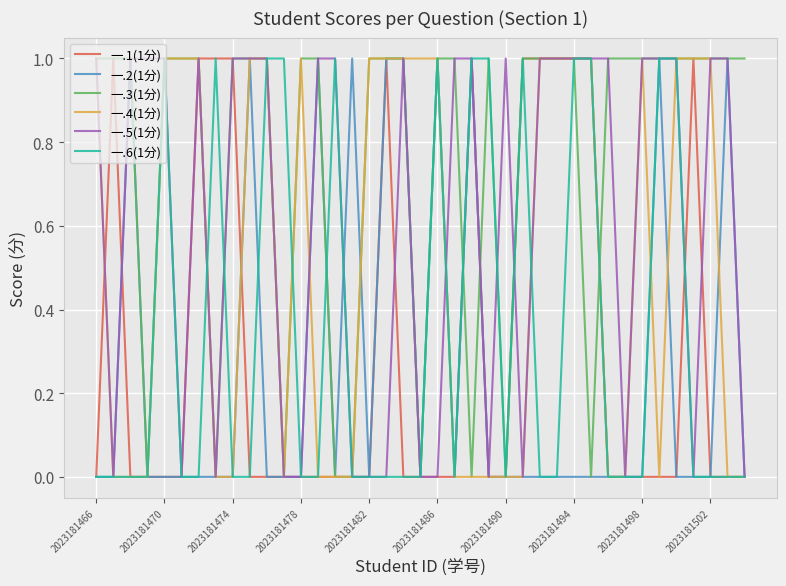

Which series has the largest total across all categories?

一.3(1分)